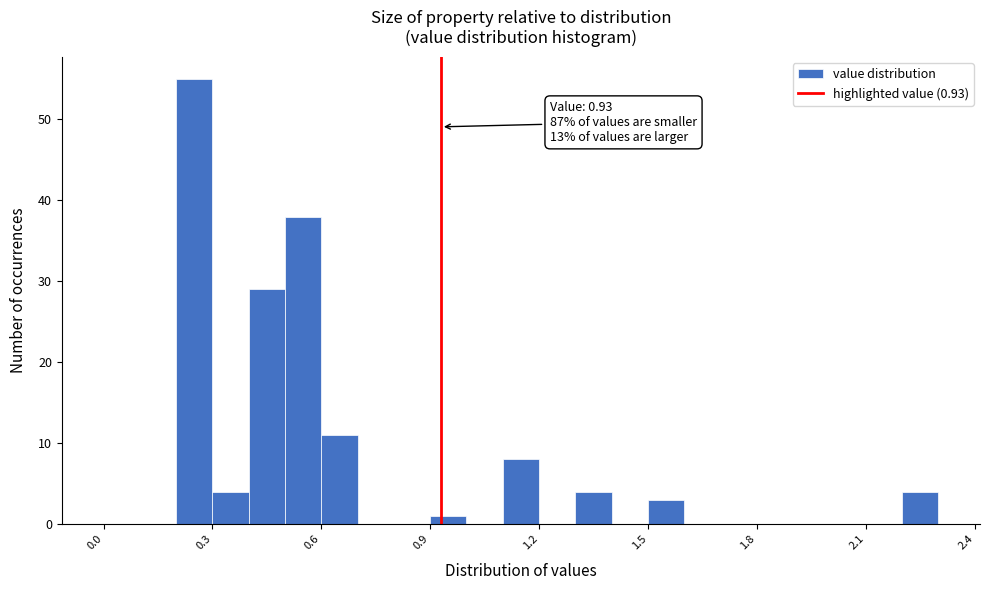

Read against the x-axis, roughly where is the centre of the tallest bar?

0.25